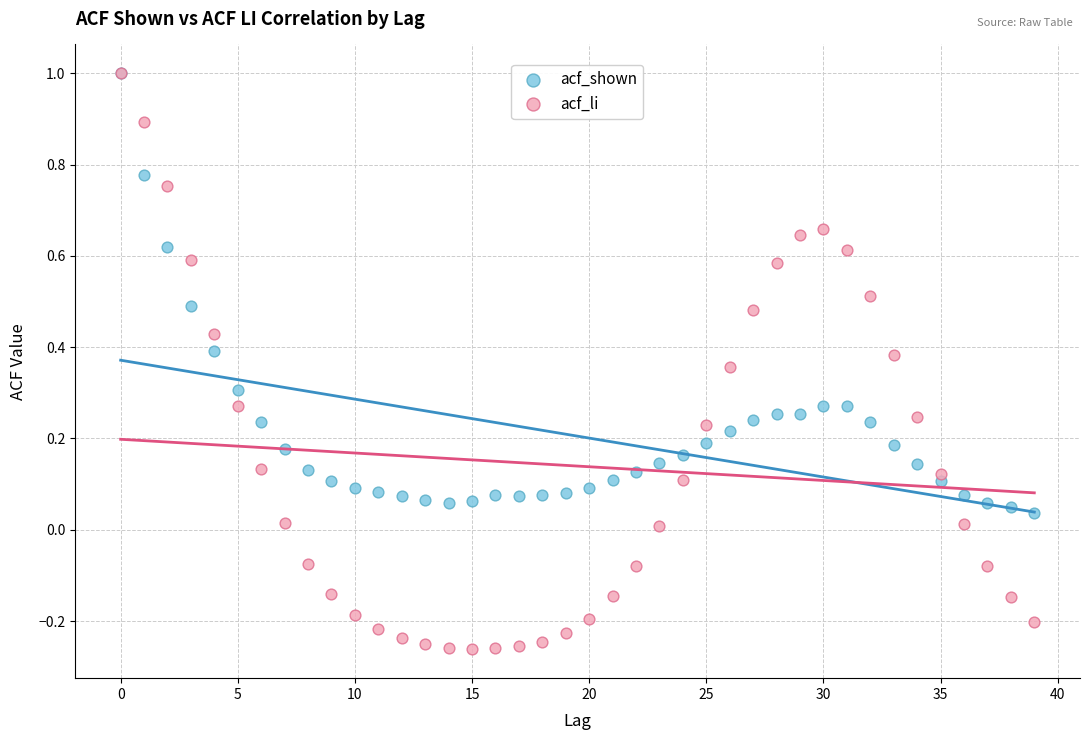

Which series contains the lowest Y value?

acf_li